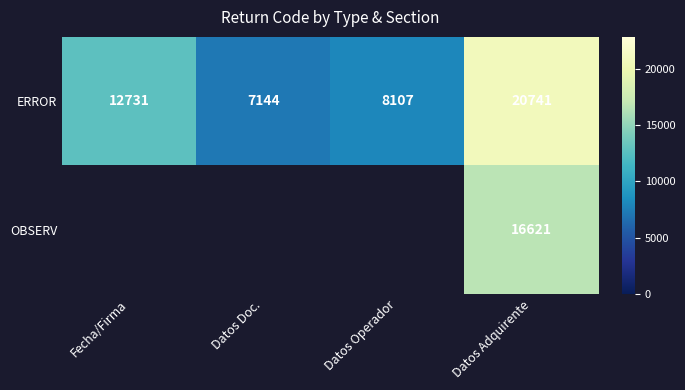

The value of ERROR at Datos Adquirente is 28354. True or false?

False